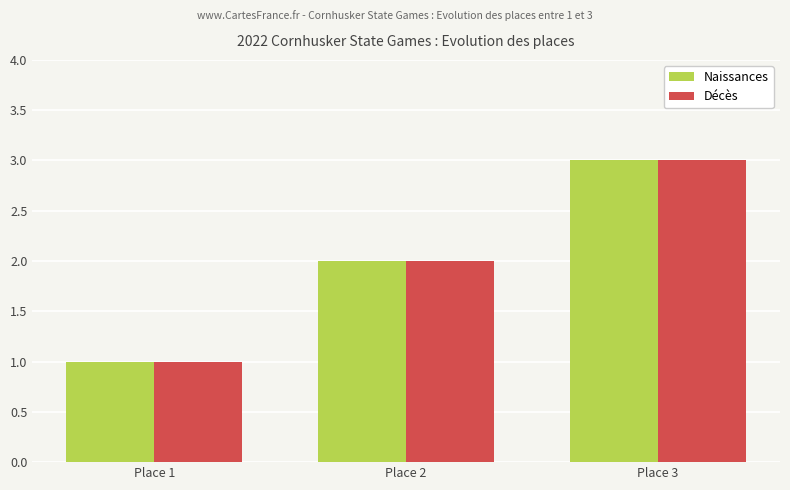

What is the sum of all Décès values?

6